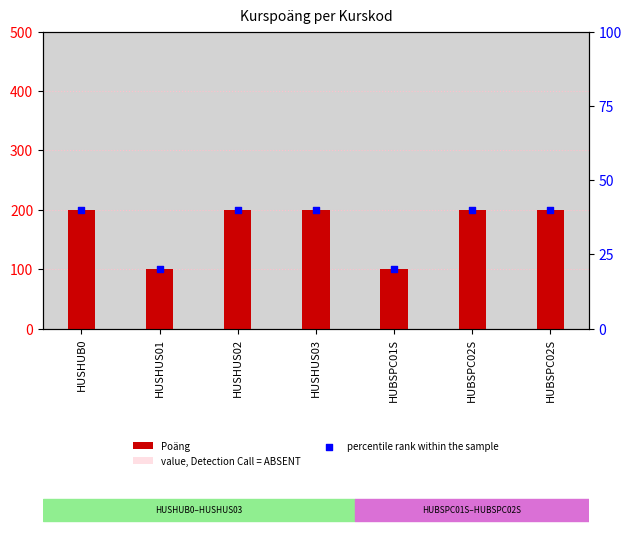

At how many categories does at least one series exceed 131?

5